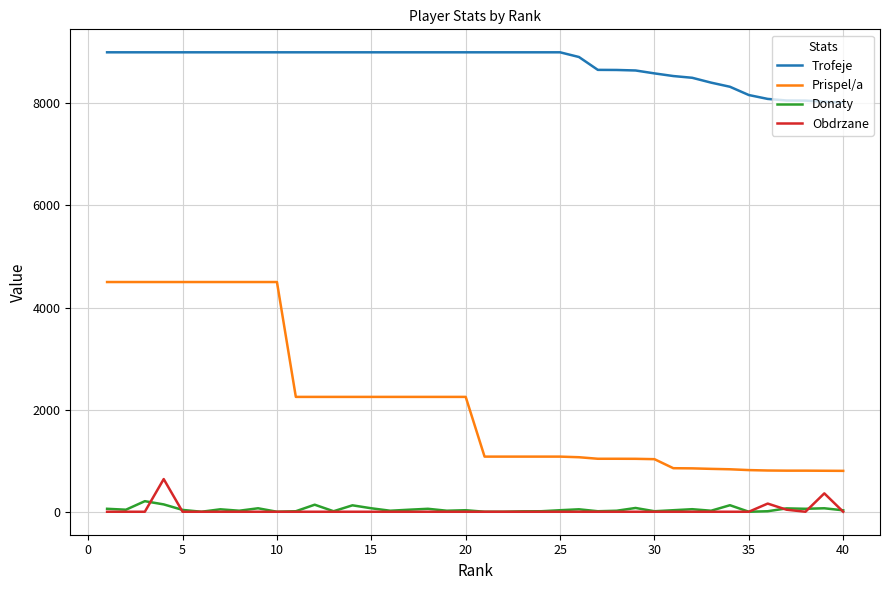

True or false: Obdrzane and Trofeje intersect in this chart.

False